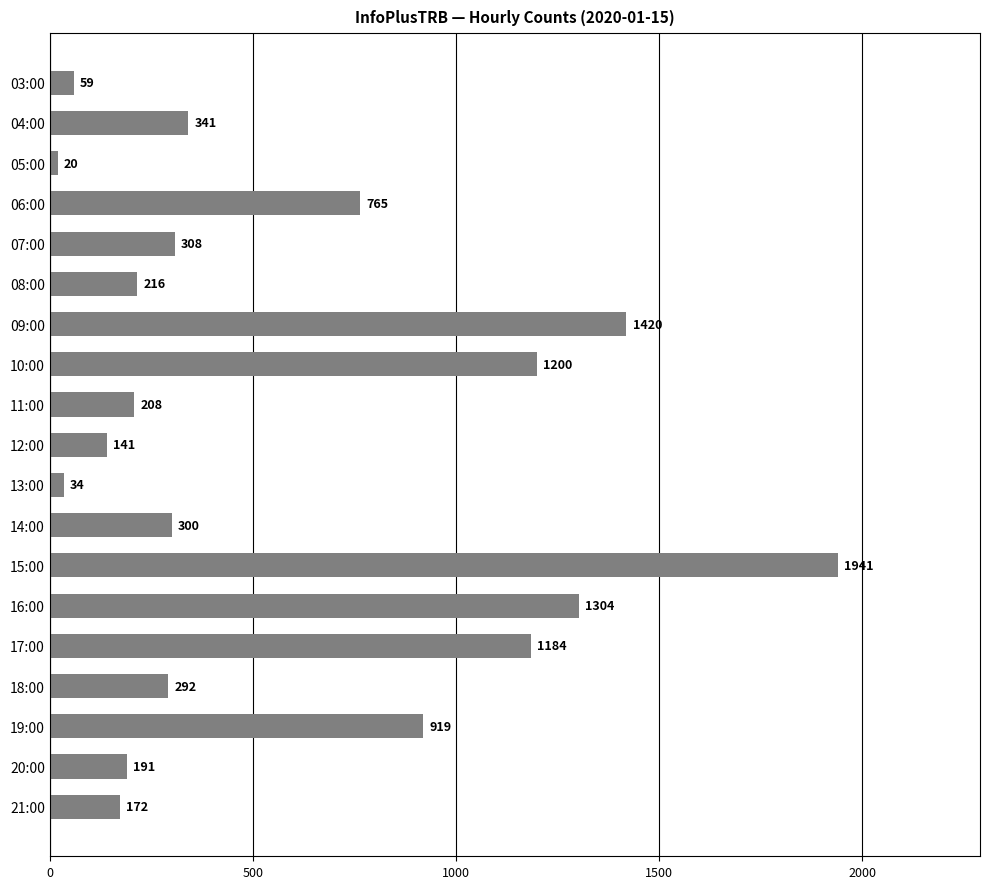

Where is the data nearest to the value 980?

19:00